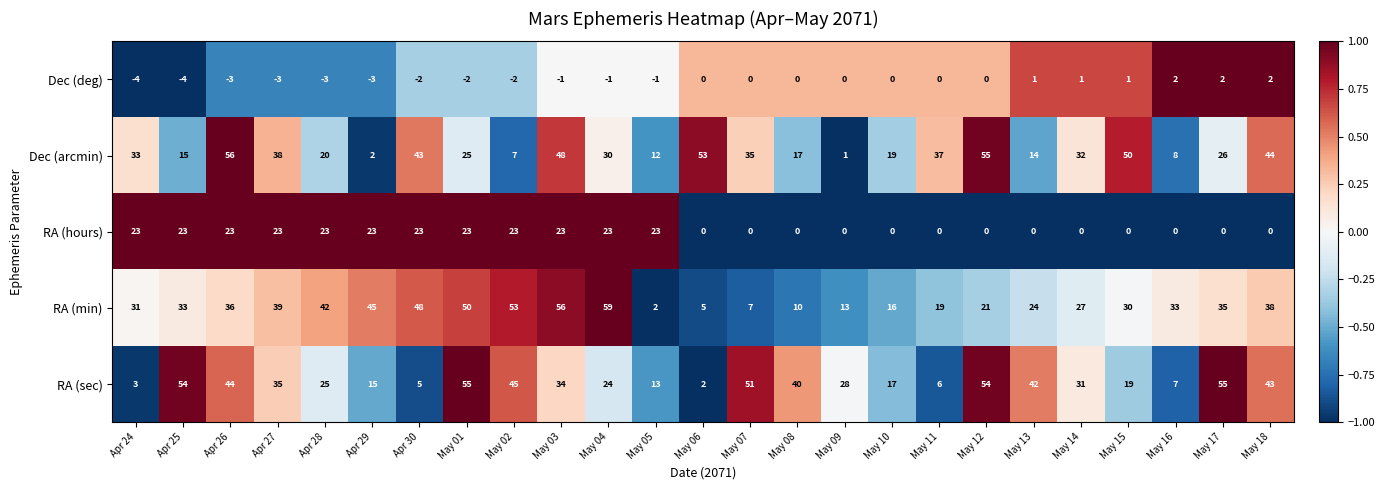

Is it true that RA (sec) equals 93 at Apr 25?

False